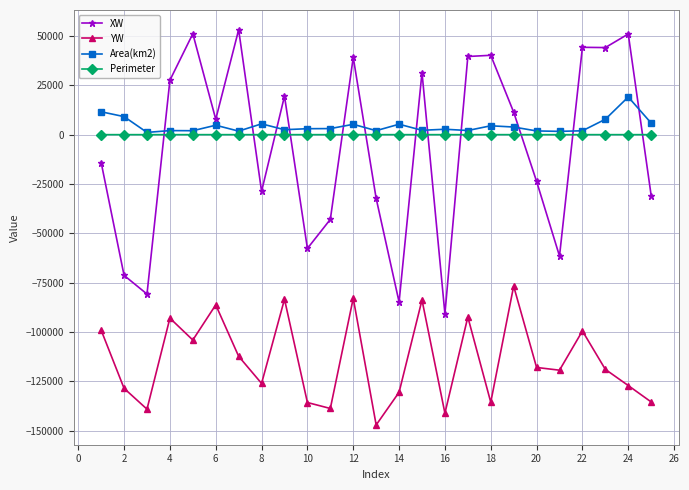

What is the smallest value displayed?

-147146.0